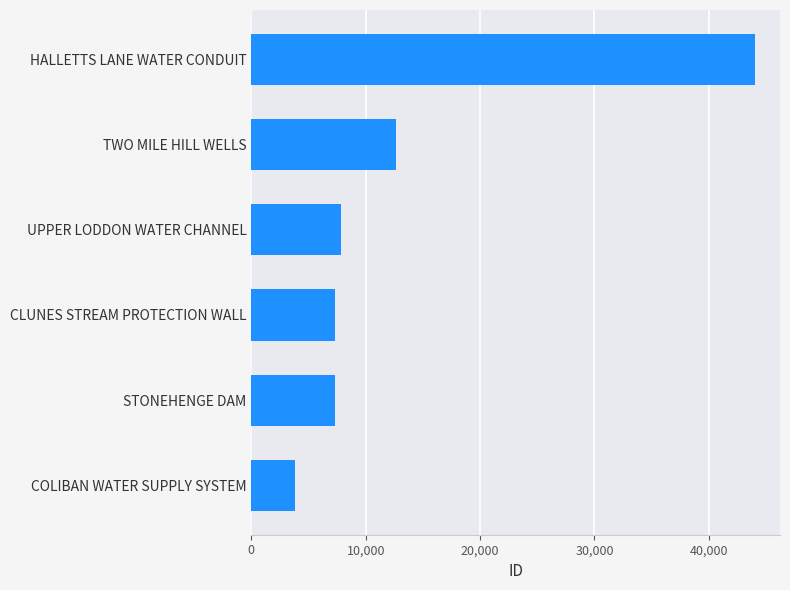

Is it true that the value at TWO MILE HILL WELLS is 12606?

True